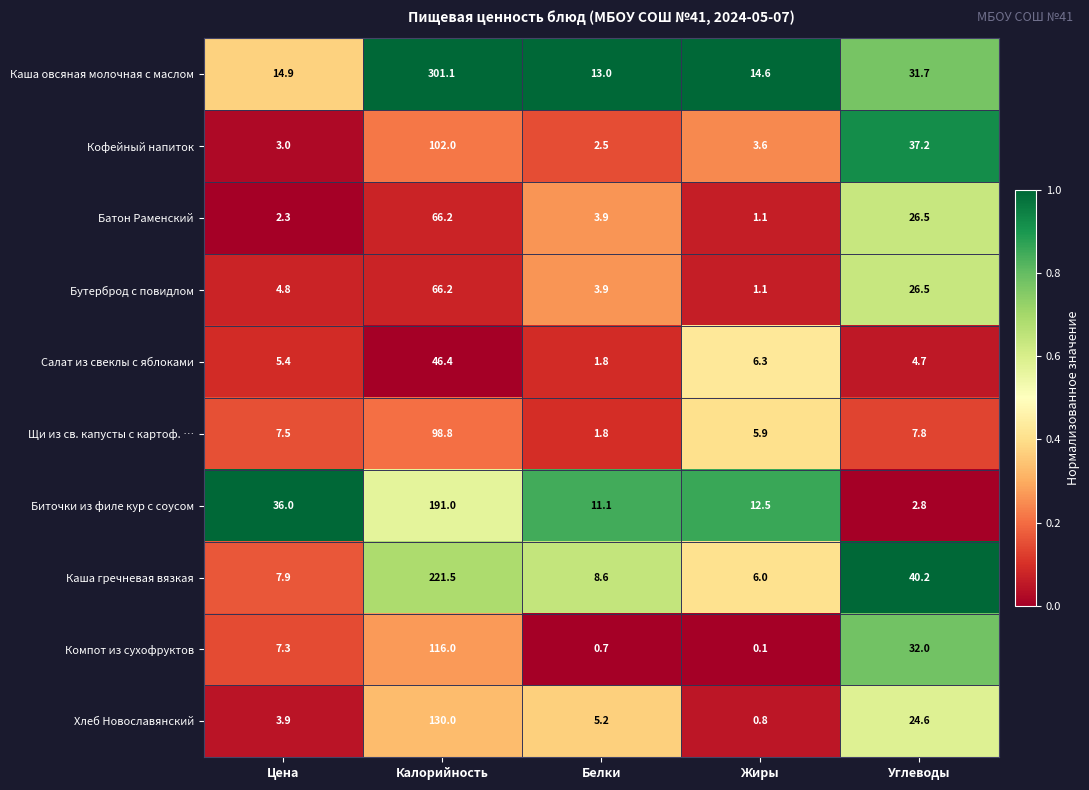

What is the sum of the Салат из свеклы с яблоками values at Углеводы and Цена?

10.1